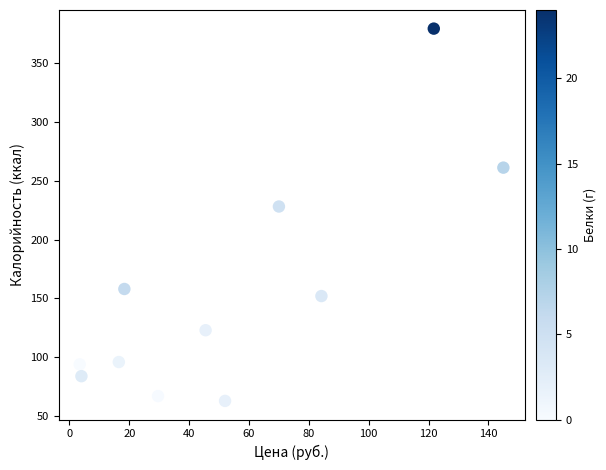

What is the average X value?

53.7